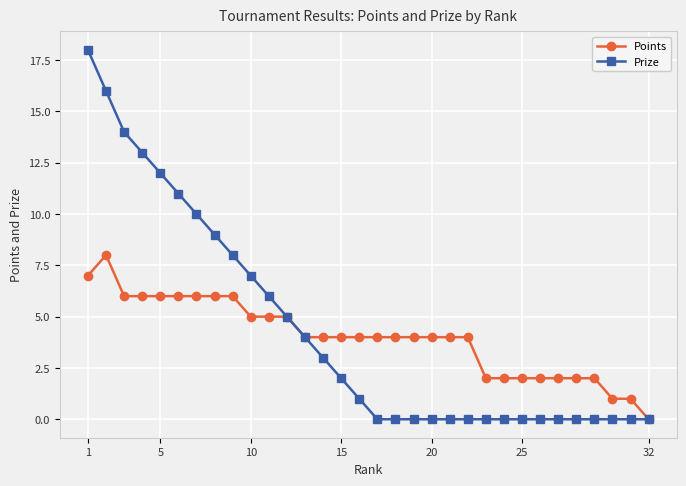

What are all the series names shown in the legend?

Points, Prize